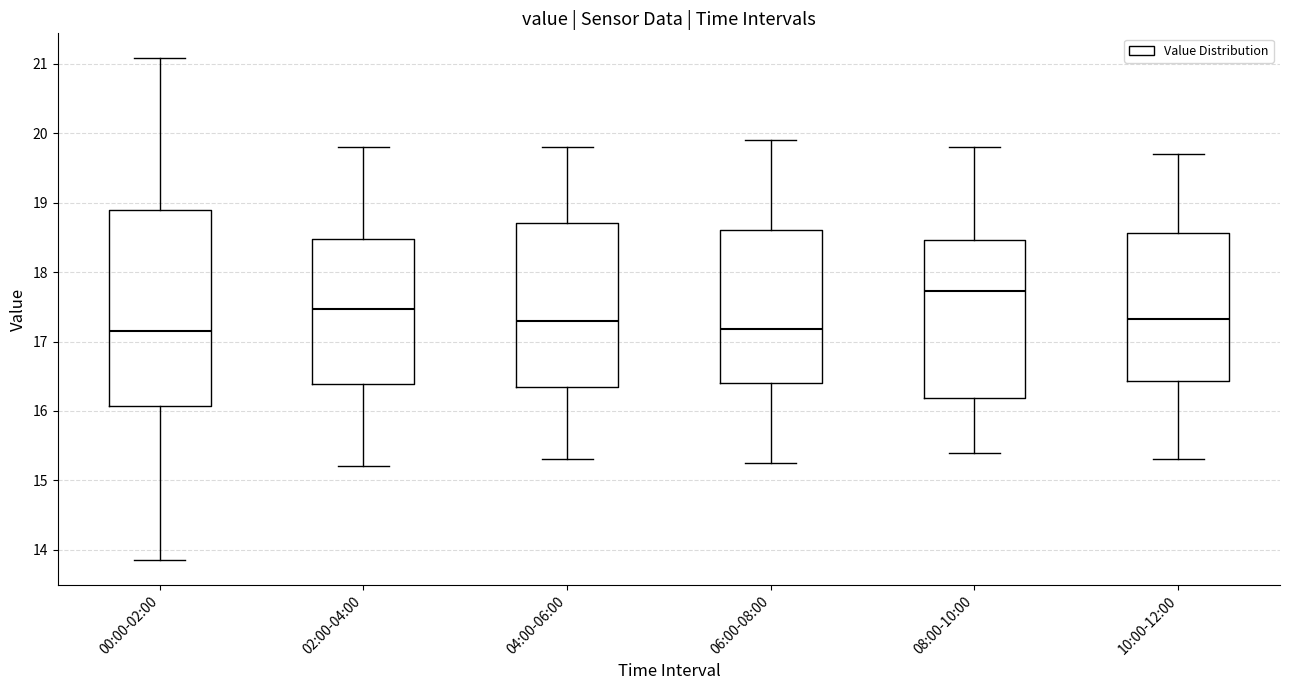

Reading left to right, transcribe this box plot: for each box, give where its median line is, the range the box spans, and where its two whiskers end, as read against the y-axis. The values are not printed on the chart, so give them approximately, as read against the axis.

00:00-02:00: median 17.2, box 16.1 to 18.9, whiskers 13.9 to 21.1
02:00-04:00: median 17.5, box 16.4 to 18.5, whiskers 15.2 to 19.8
04:00-06:00: median 17.3, box 16.3 to 18.7, whiskers 15.3 to 19.8
06:00-08:00: median 17.2, box 16.4 to 18.6, whiskers 15.3 to 19.9
08:00-10:00: median 17.7, box 16.2 to 18.5, whiskers 15.4 to 19.8
10:00-12:00: median 17.3, box 16.4 to 18.6, whiskers 15.3 to 19.7